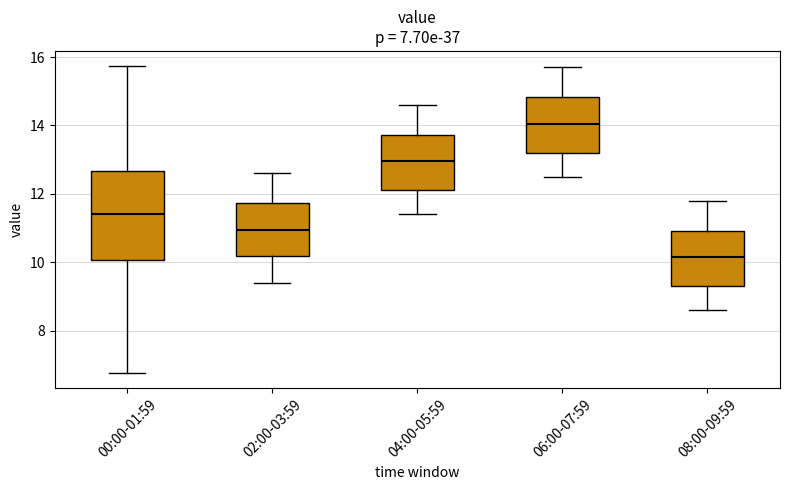

Comparing the boxes themselves (not the whiskers), which one is the tallest?

00:00-01:59